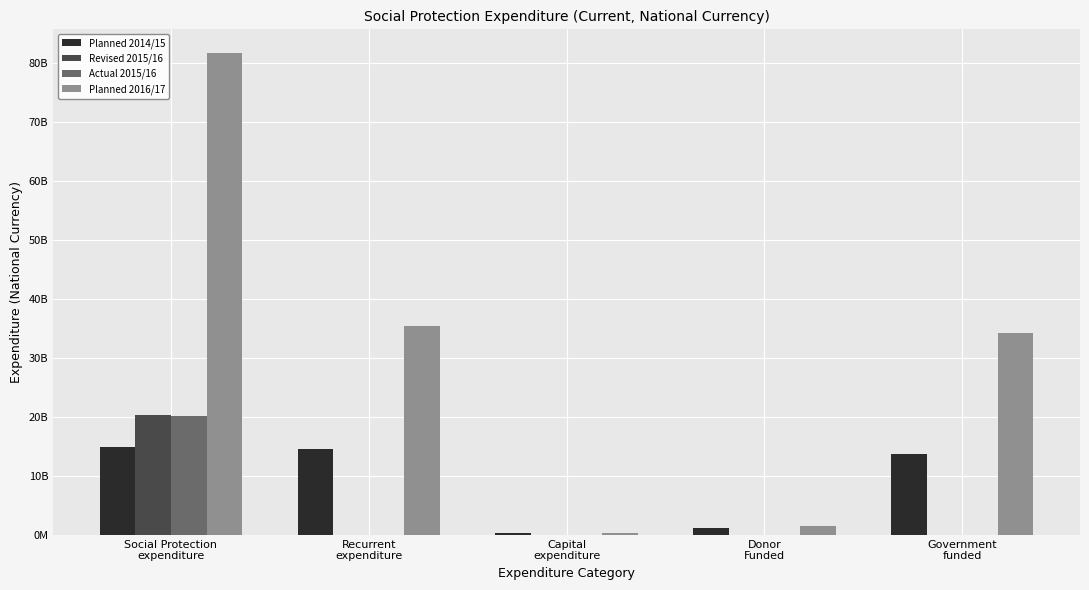

What are all the series names shown in the legend?

Planned 2014/15, Revised 2015/16, Actual 2015/16, Planned 2016/17